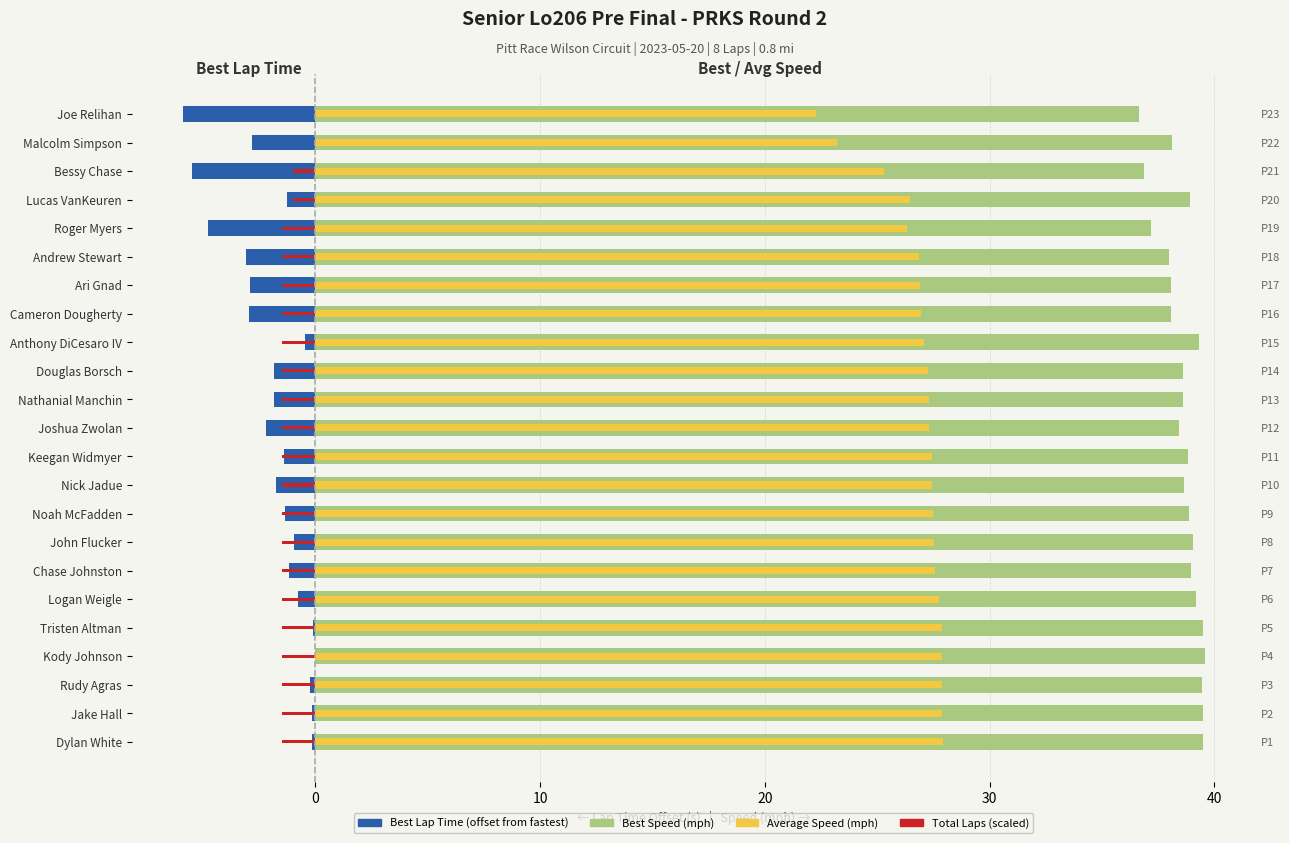

What is the sum of all Total Laps (scaled) values?

-30.5